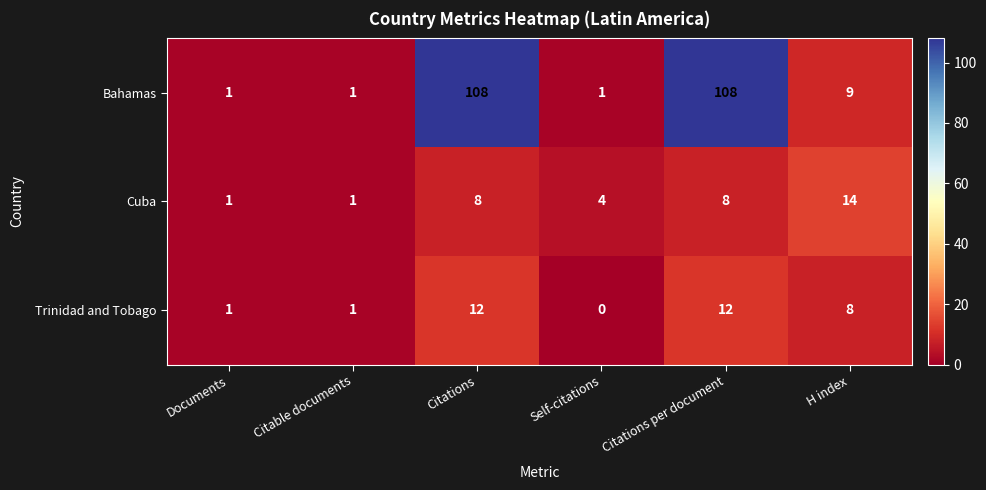

What is the maximum value for Trinidad and Tobago?

12